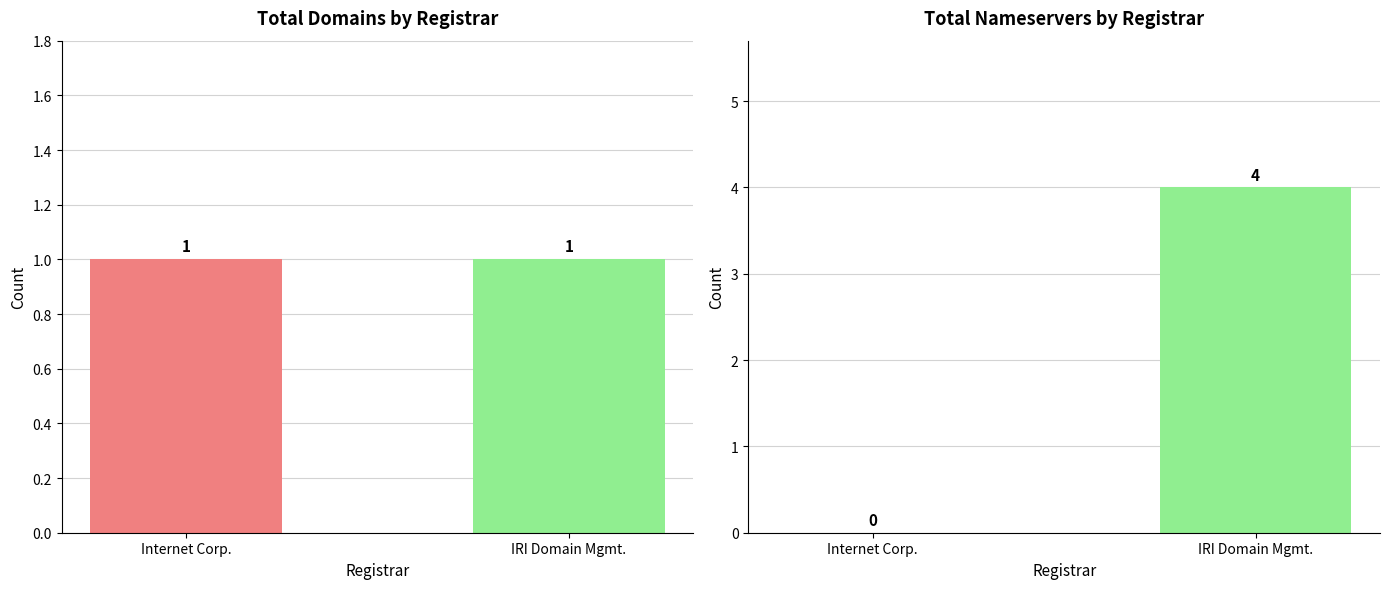

Which series changed the most between Internet Corp. and IRI Domain Mgmt.?

total-nameservers